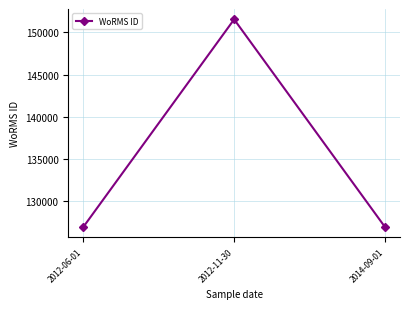

What is the label of the 3rd point from the left?

2014-09-01